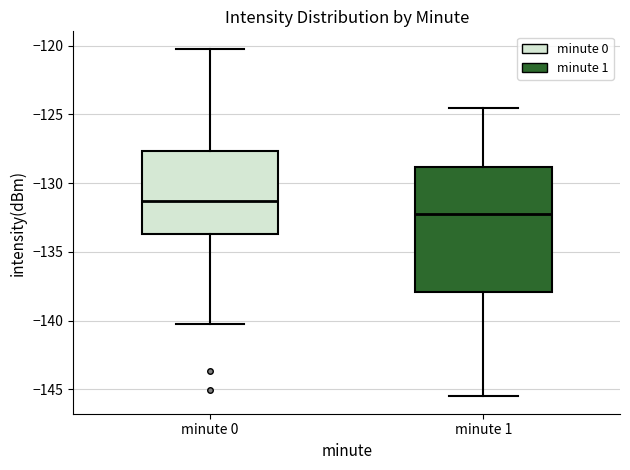

Where does the median line of the box for minute 1 sit on the y-axis? The values are not printed on the chart, so give them approximately, as read against the axis.

-132.0